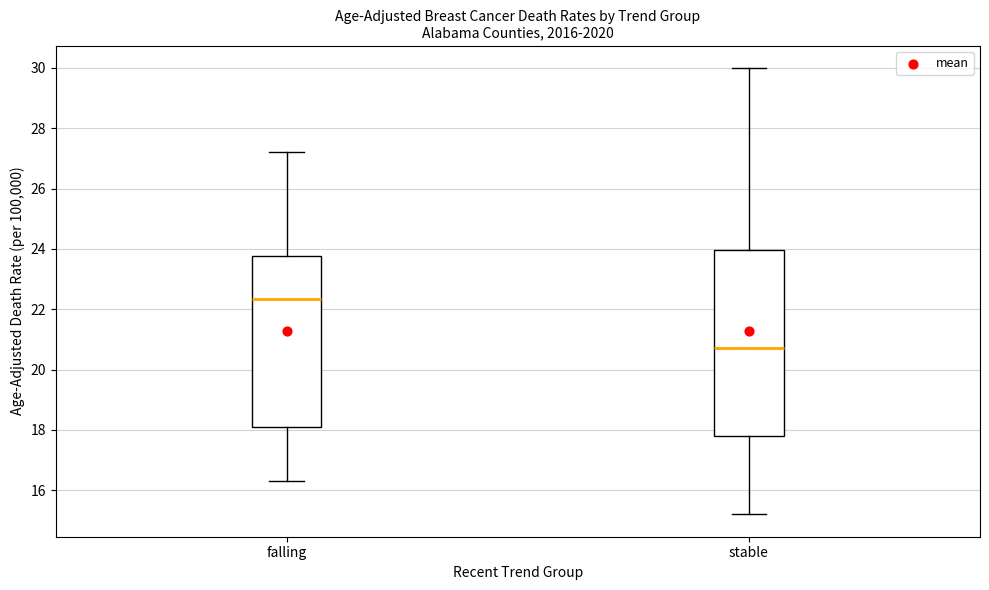

Reading left to right, transcribe this box plot: for each box, give where its median line is, the range the box spans, and where its two whiskers end, as read against the y-axis. The values are not printed on the chart, so give them approximately, as read against the axis.

falling: median 22.4, box 18.2 to 23.8, whiskers 16.4 to 27.2
stable: median 20.8, box 17.8 to 24.0, whiskers 15.2 to 30.0